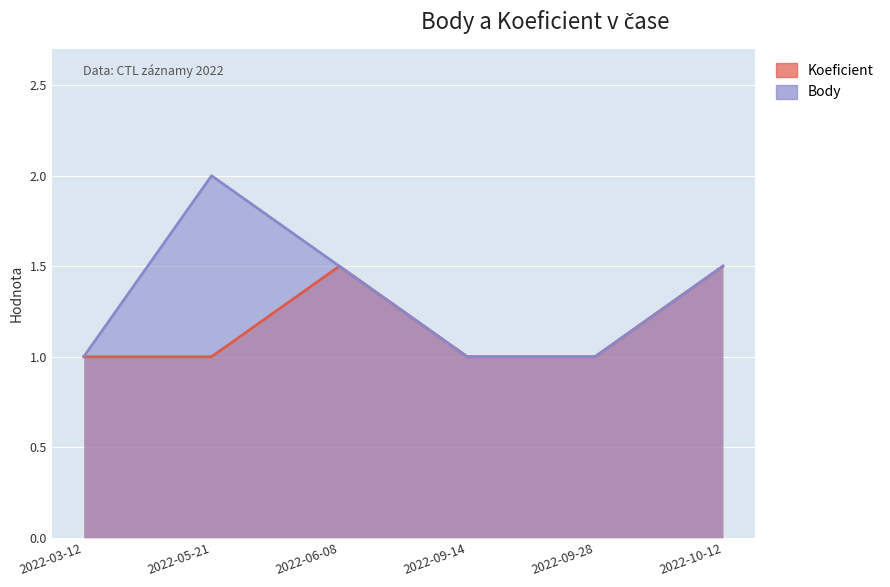

Is it true that Body equals 0.4 at 2022-09-14?

False